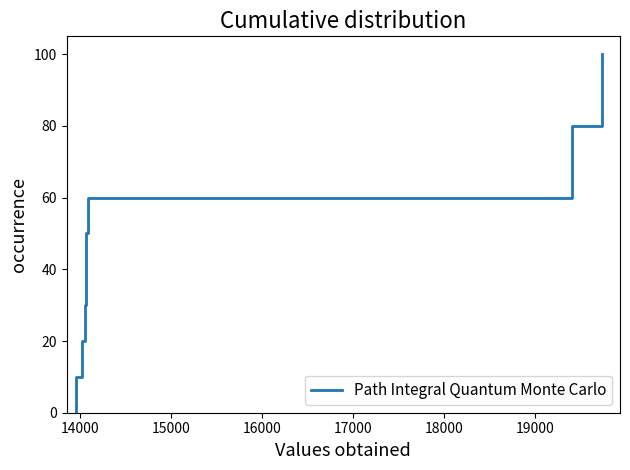

How many values are between 20 and 80?

7